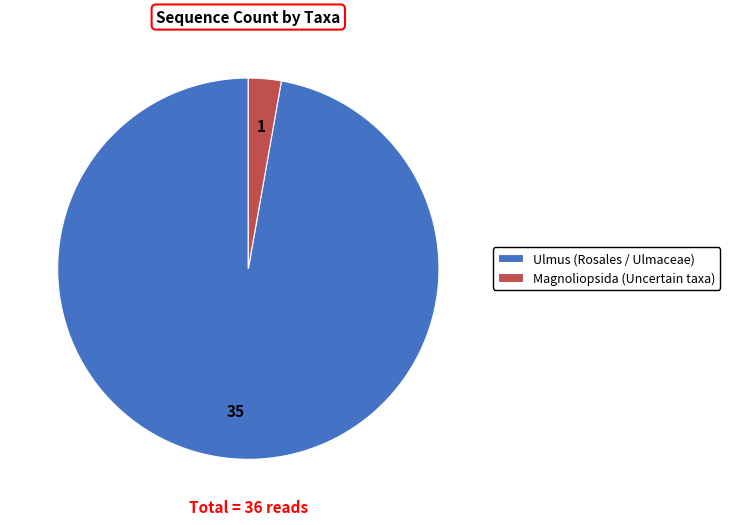

True or false: Magnoliopsida (Uncertain taxa) accounts for 3% of the total.

True